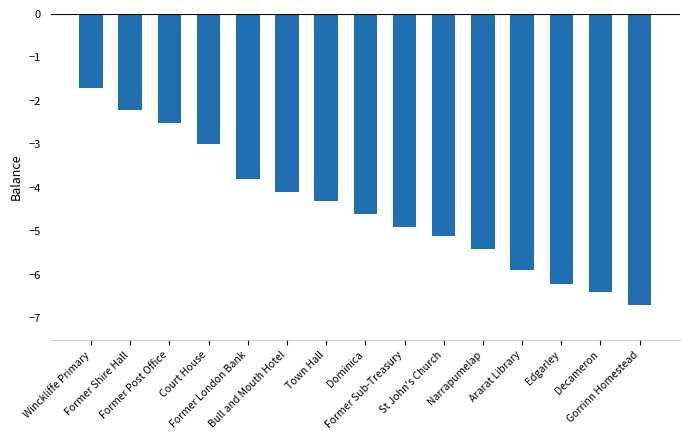

Which category has the lowest value across all series?

Gorrinn Homestead